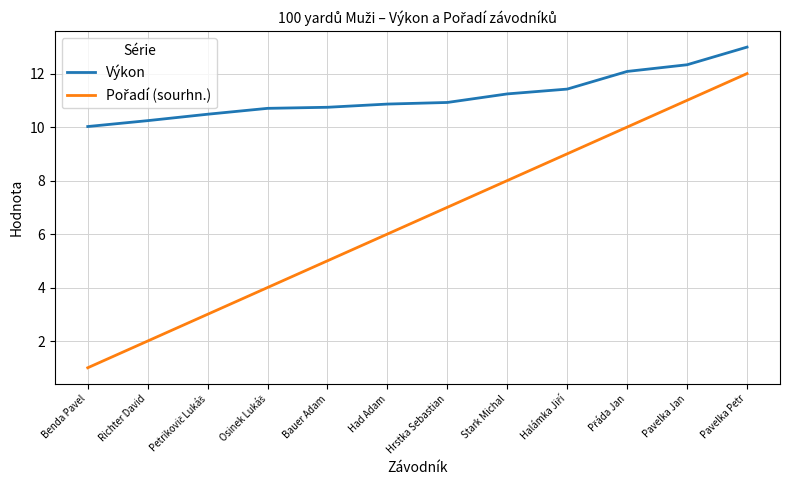

What is the minimum value shown in the chart?

1.0